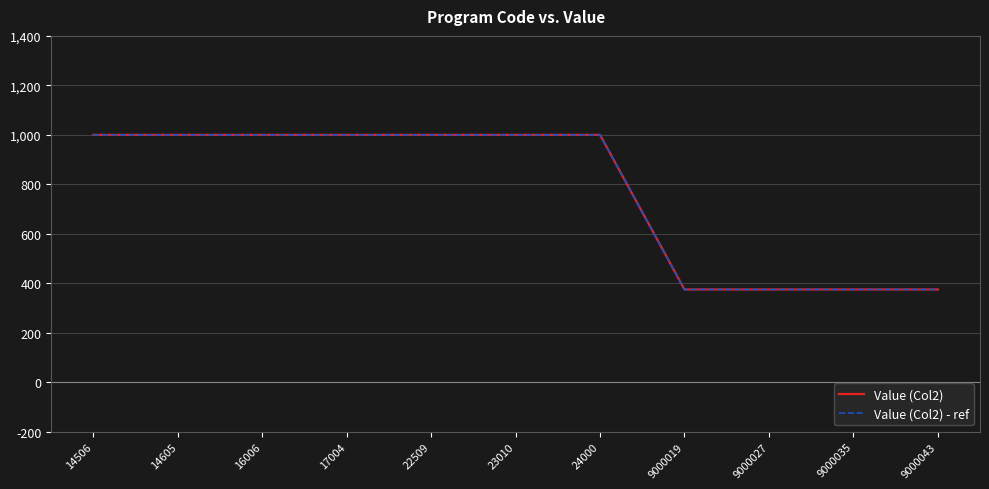

Count the Value (Col2) values in the range 375 to 1000.

11